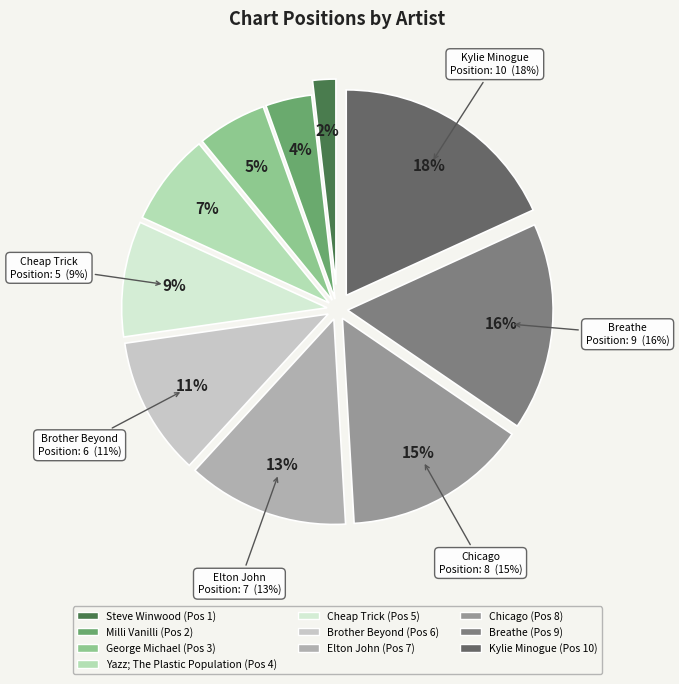

Which has a higher value, Cheap Trick or Breathe?

Breathe